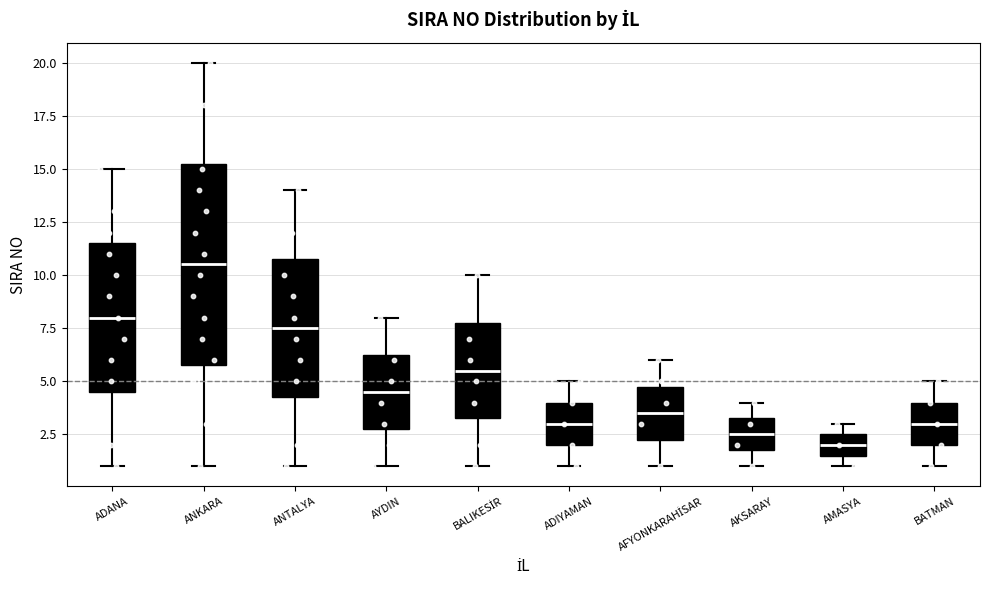

Where is the lower edge of the box for ANTALYA on the y-axis? The values are not printed on the chart, so give them approximately, as read against the axis.

4.5